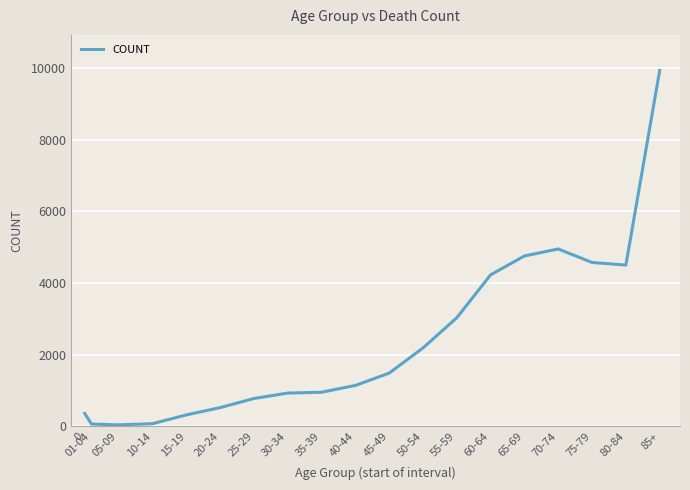

What is the difference between the maximum and minimum values?

9906